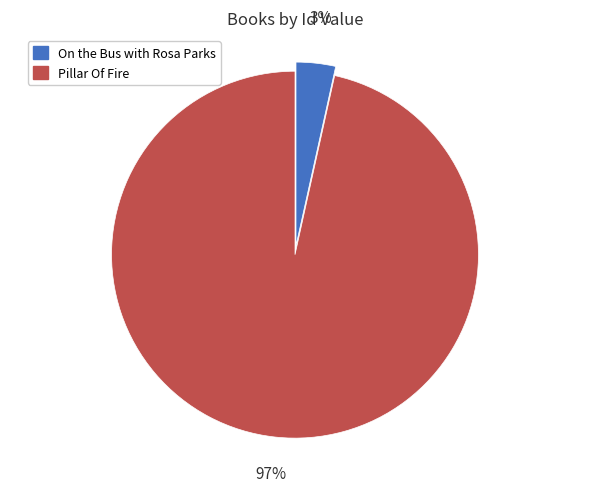

Between On the Bus with Rosa Parks and Pillar Of Fire, which is larger?

Pillar Of Fire